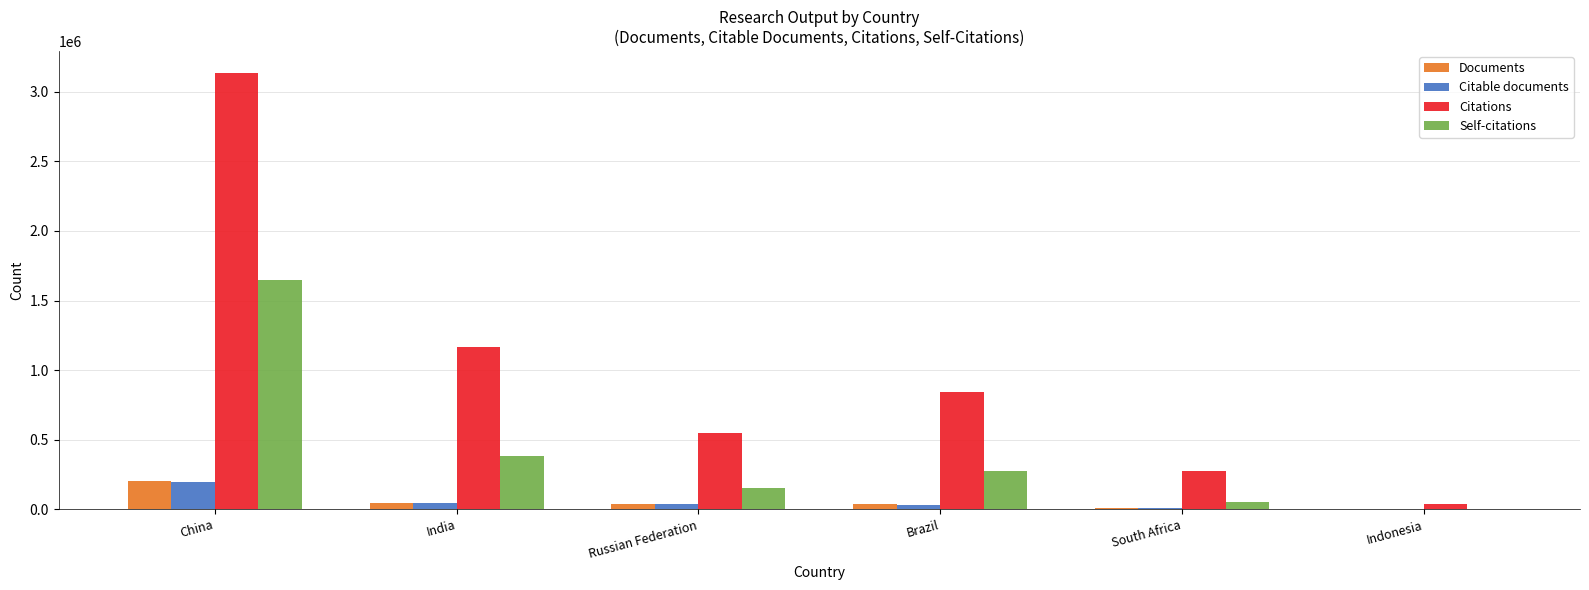

At which category is the sum across all series the highest?

China